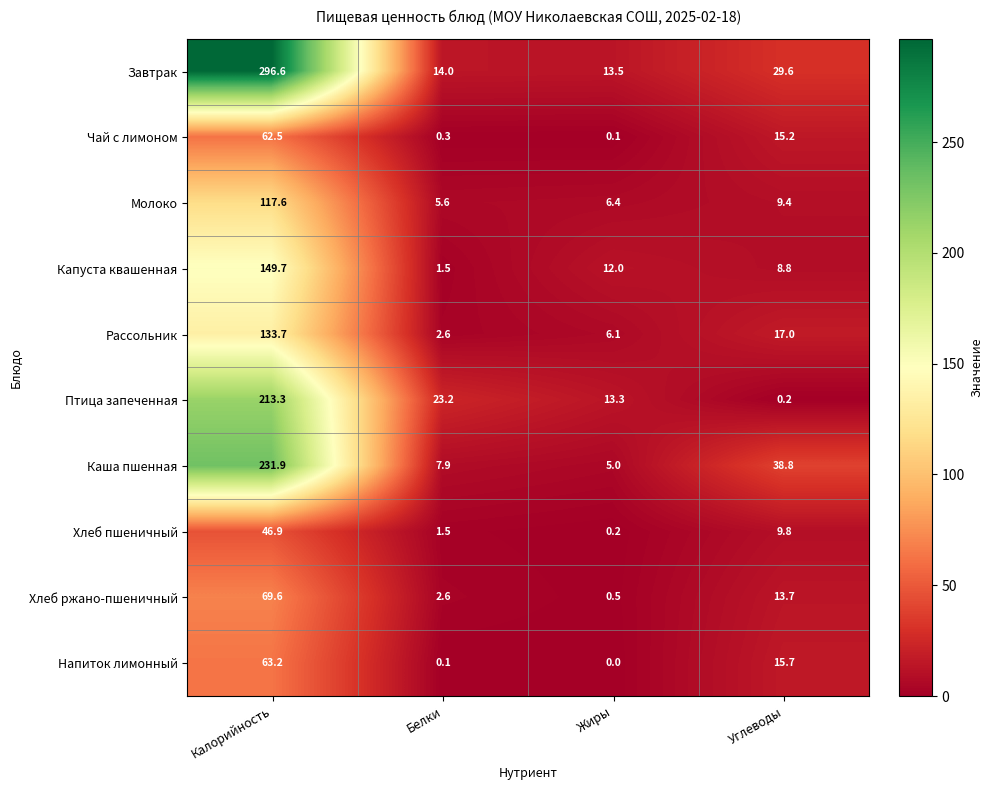

What is the greatest value displayed?

296.6